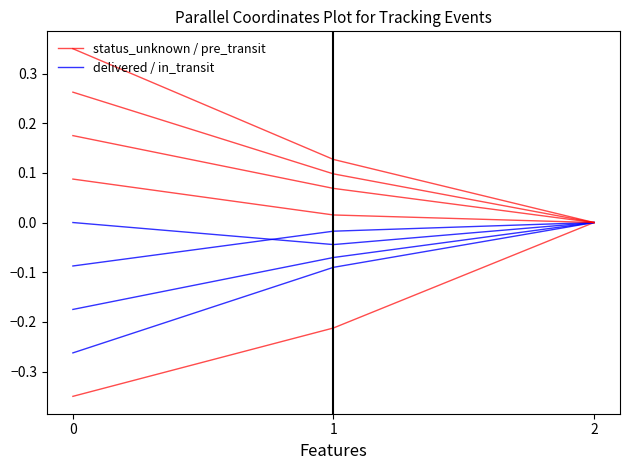

Between 2 and 1, which is larger?

2